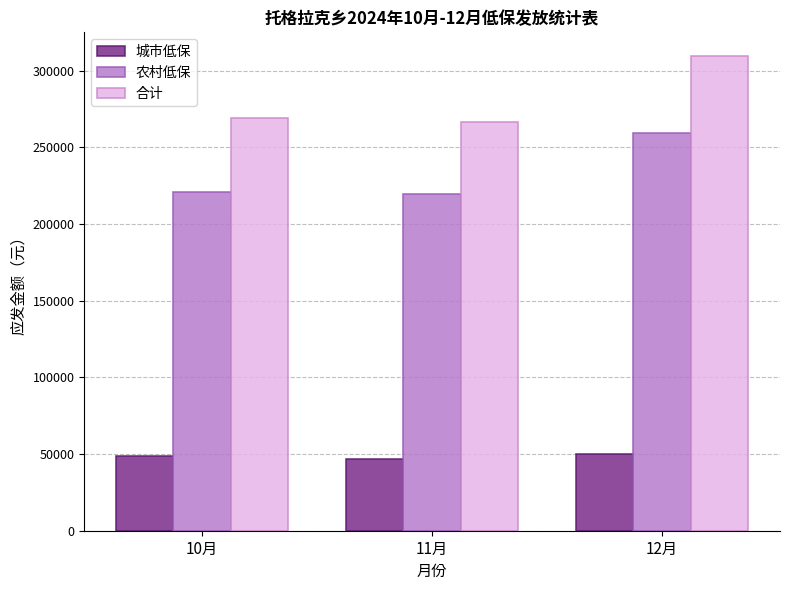

At which category does the chart reach its peak across all series?

12月